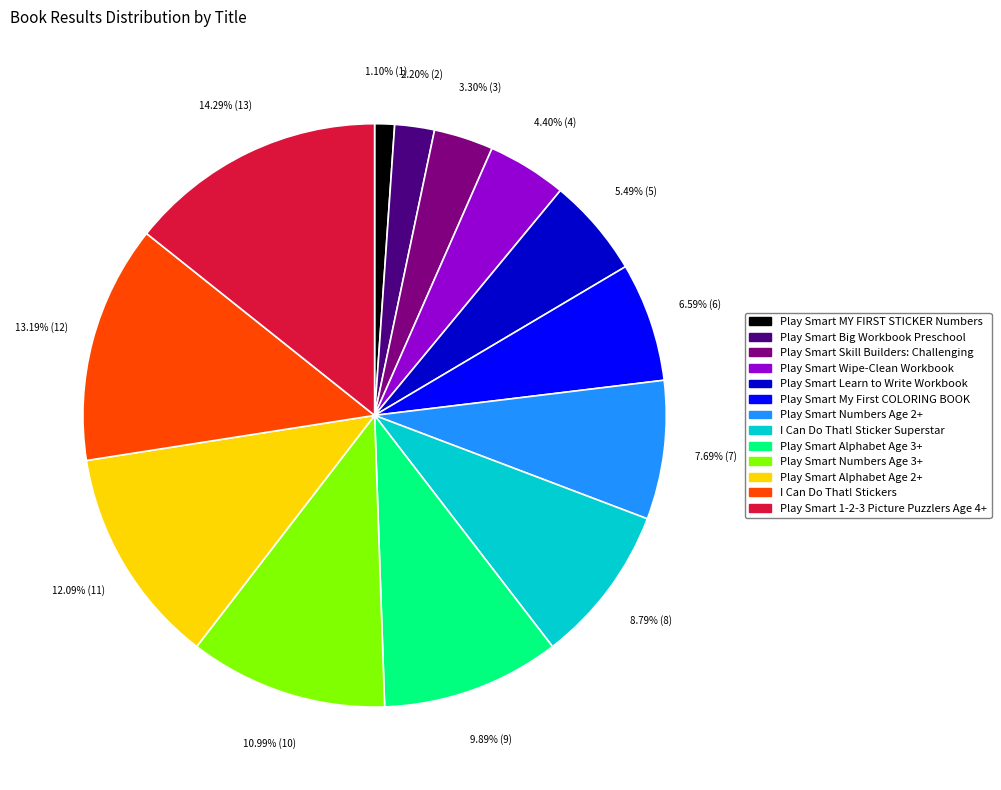

To the nearest percent, what is the average slice percentage?

8%